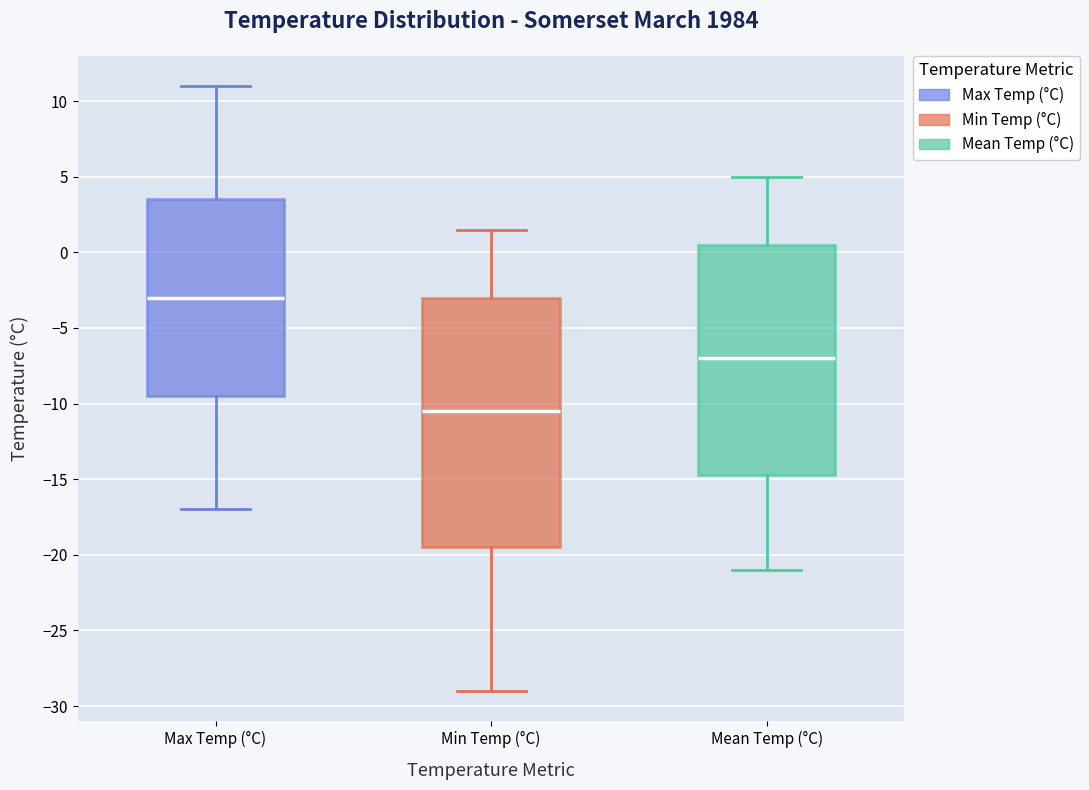

Reading left to right, read every box against the y-axis: the position of its median line, the range the box covers, and the ends of its whiskers. The values are not printed on the chart, so give them approximately, as read against the axis.

Max Temp (°C): median -3.0, box -9.5 to 3.5, whiskers -17.0 to 11.0
Min Temp (°C): median -10.5, box -19.5 to -3.0, whiskers -29.0 to 1.5
Mean Temp (°C): median -7.0, box -14.5 to 0.5, whiskers -21.0 to 5.0